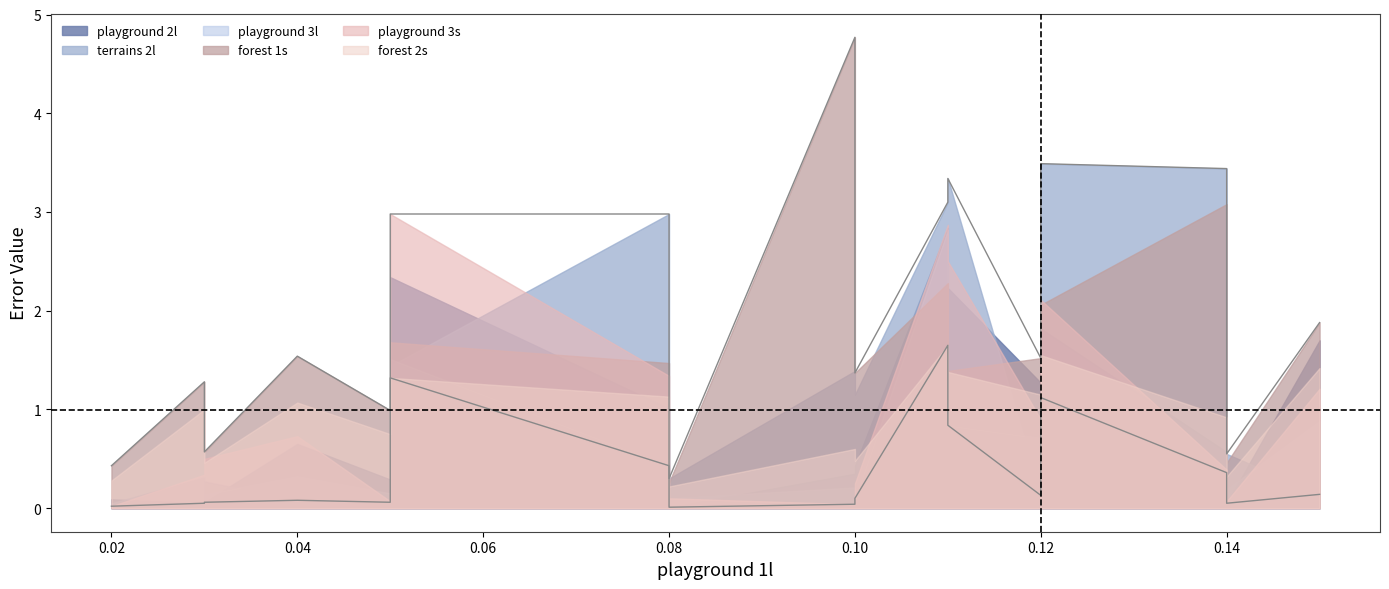

True or false: forest 1s has a value of 1.0 at RAFT.

False